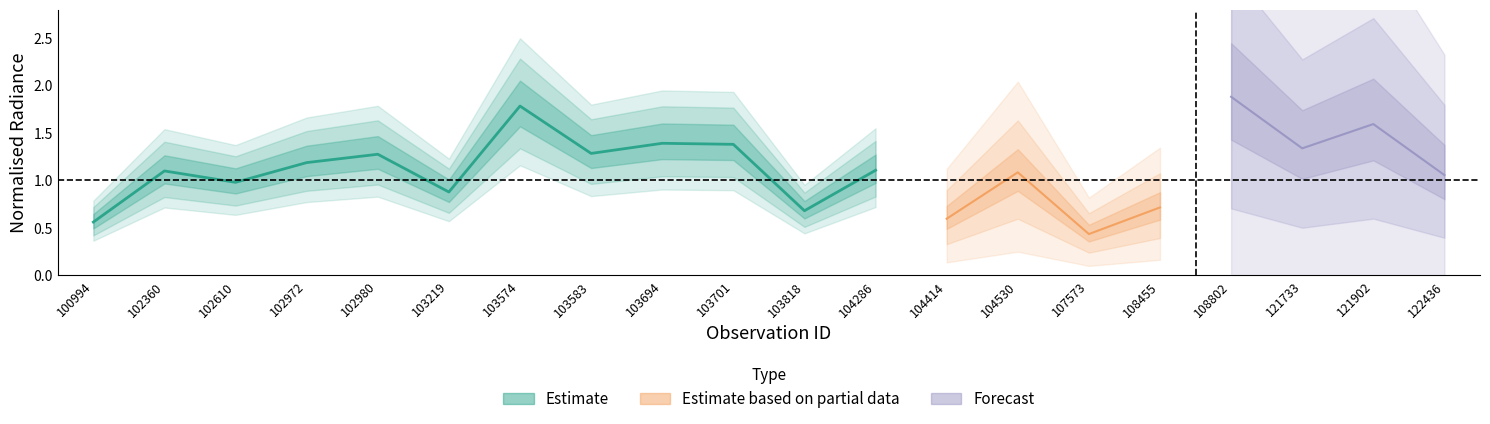

At which category does rade9_mult_nadir_norm reach its first local peak?

102360